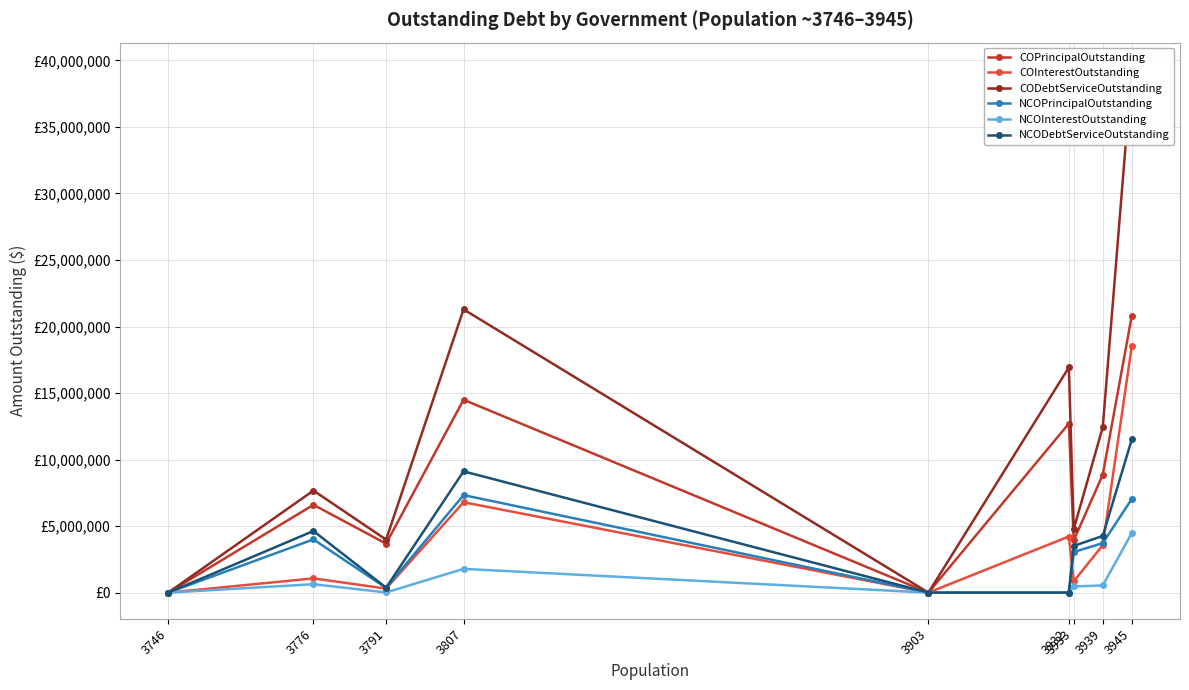

How many interior local valleys does the COPrincipalOutstanding series have?

3